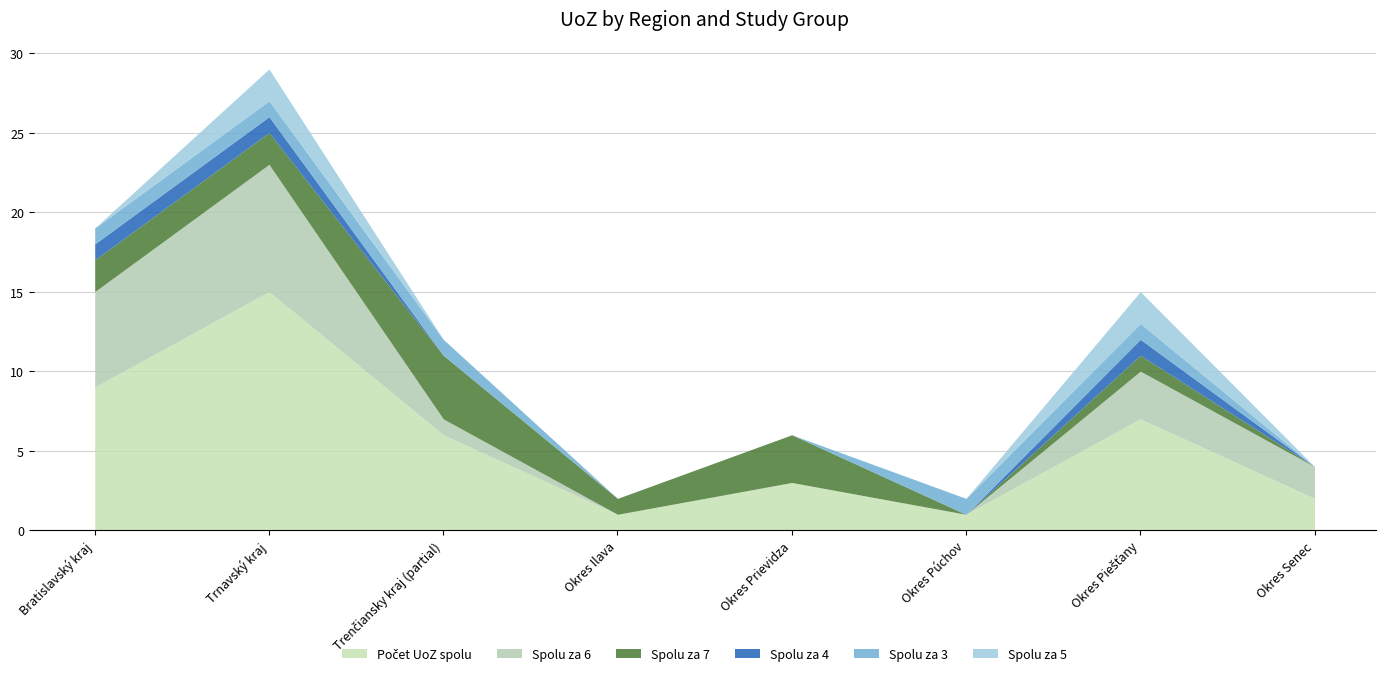

At which category is the sum across all series the highest?

Trnavský kraj